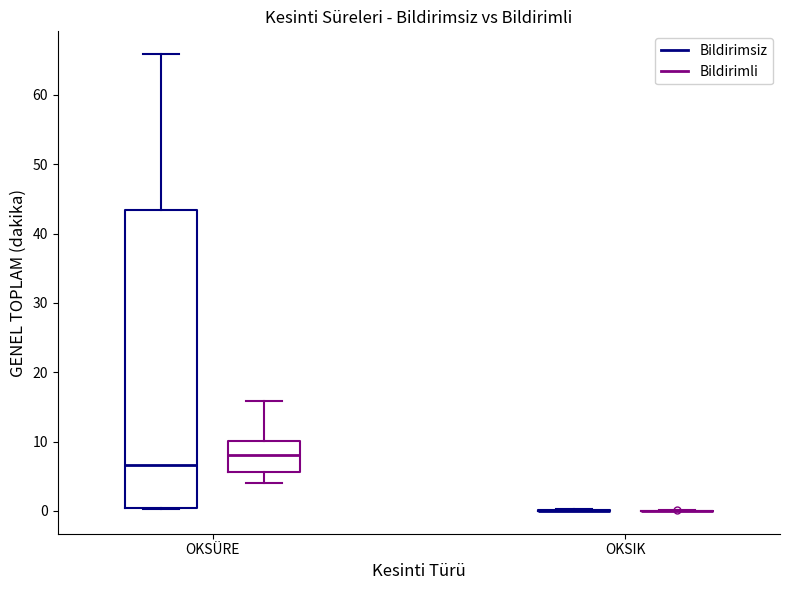

Which box is the tallest, from its lower edge to its upper edge?

OKSÜRE (Bildirimsiz)